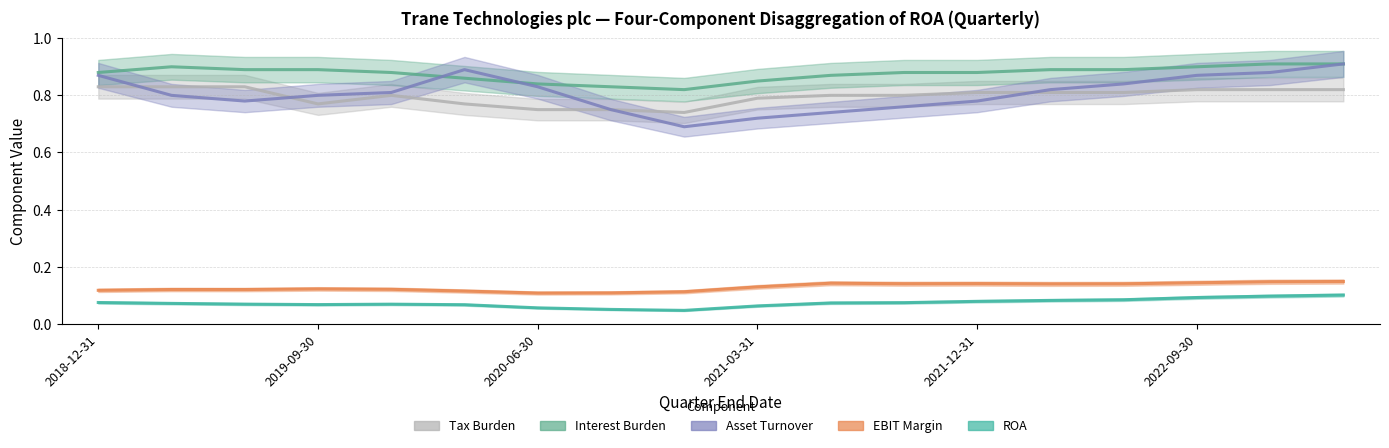

What is the value of the ROA point at the 18th from the left?

0.1